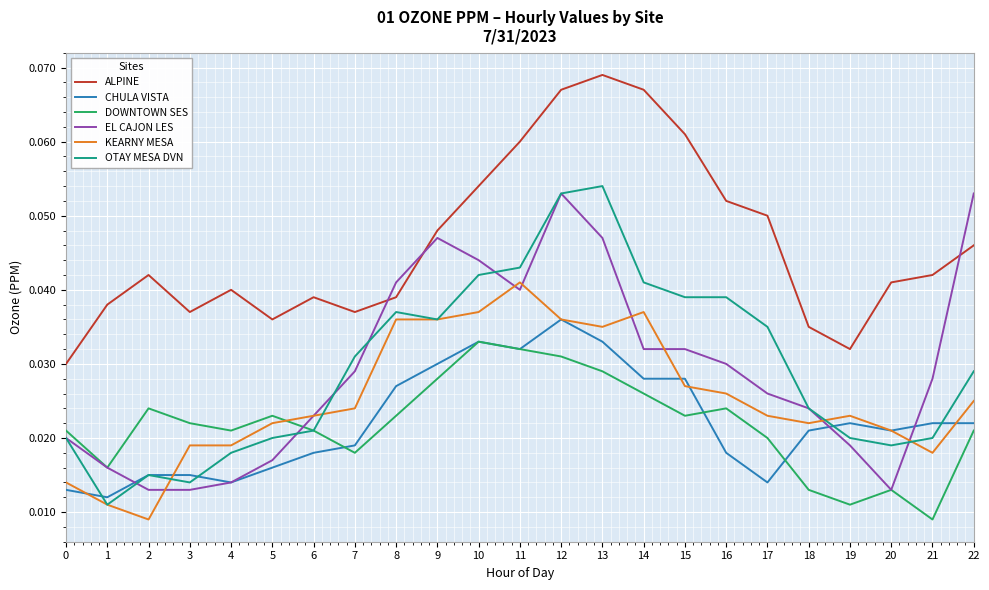

What are all the series names shown in the legend?

ALPINE, CHULA VISTA, DOWNTOWN SES, EL CAJON LES, KEARNY MESA, OTAY MESA DVN